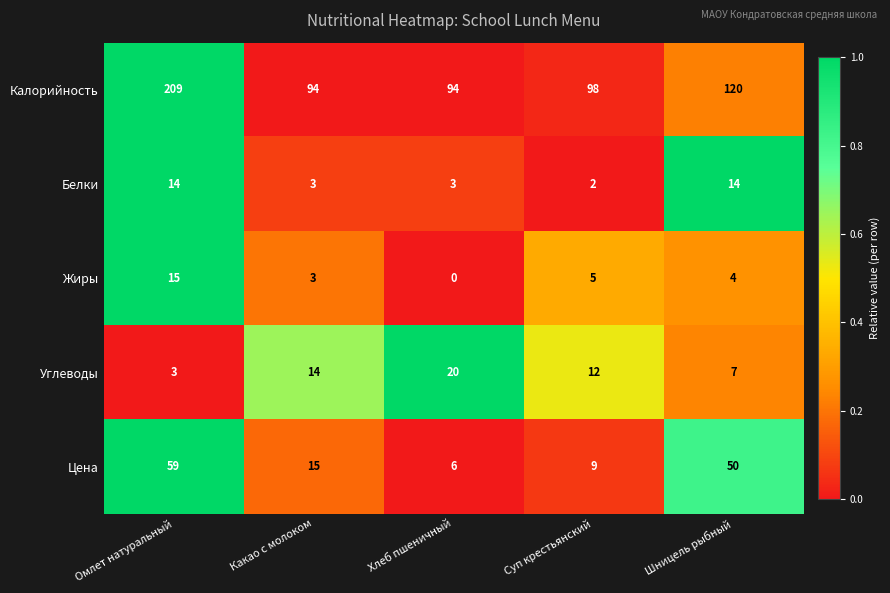

What is the difference between the second highest and second lowest values in the Калорийность series?

26